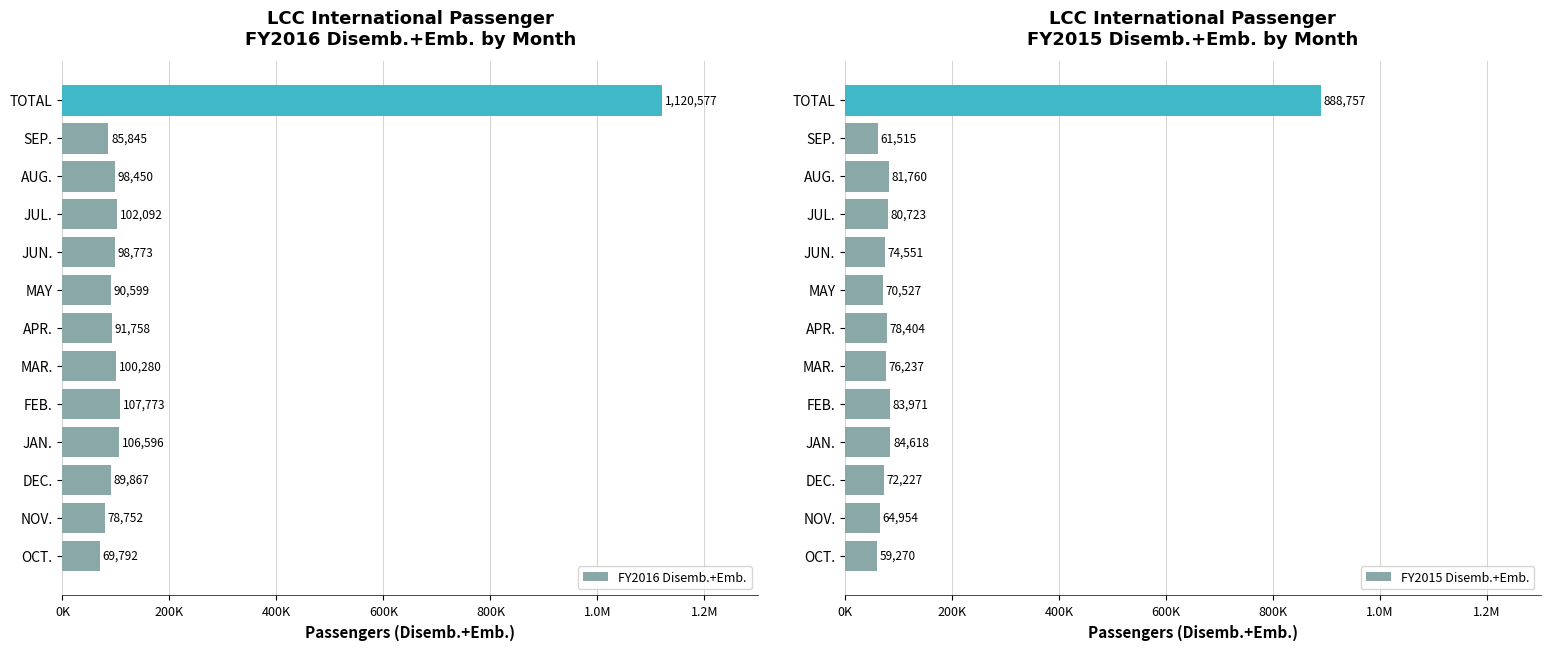

Which series has the largest total across all categories?

FY2016 Disemb.+Emb.